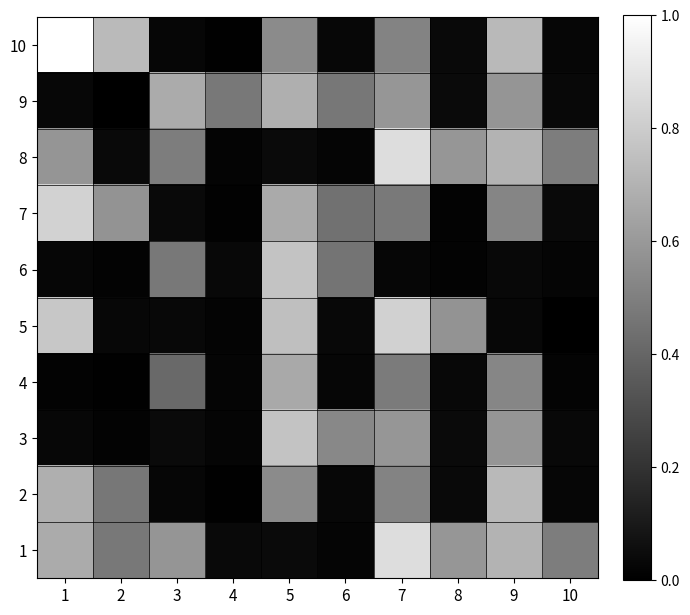

How many distinct data groups are displayed?

10